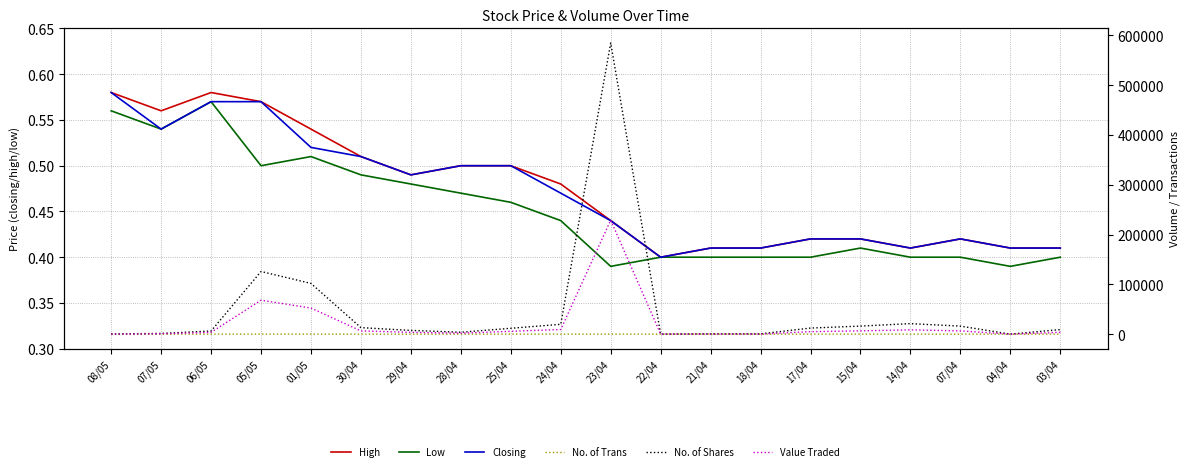

At which category does Low reach its first local peak?

06/05